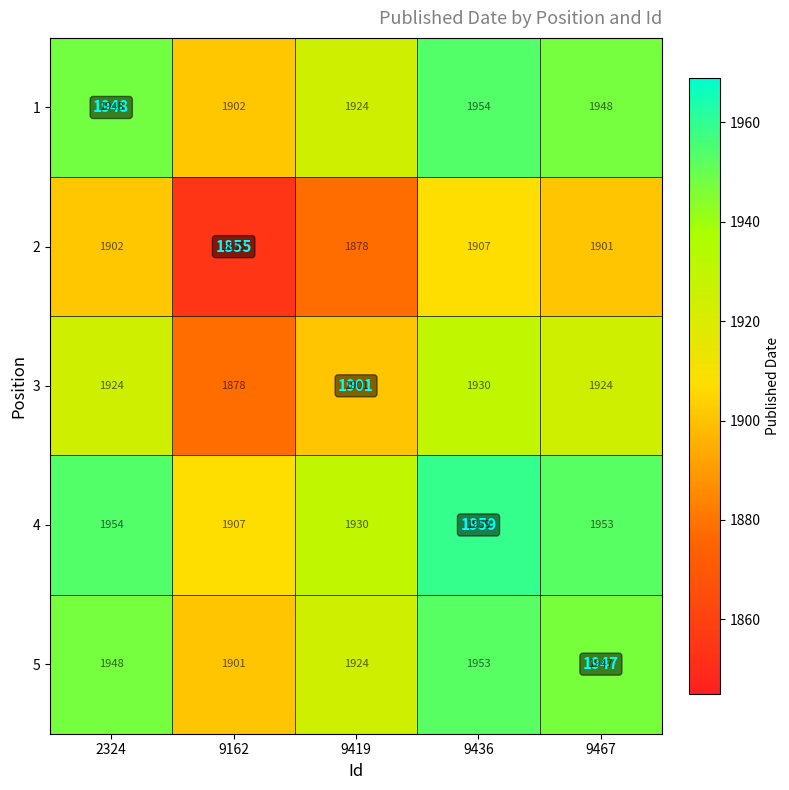

Is it true that 2 equals 1855 at 9162?

True